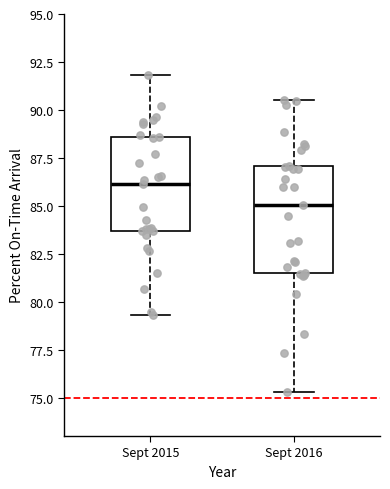

Reading left to right, transcribe this box plot: for each box, give where its median line is, the range the box spans, and where its two whiskers end, as read against the y-axis. The values are not printed on the chart, so give them approximately, as read against the axis.

Sept 2015: median 86.0, box 83.5 to 88.5, whiskers 79.5 to 92.0
Sept 2016: median 85.0, box 81.5 to 87.0, whiskers 75.5 to 90.5